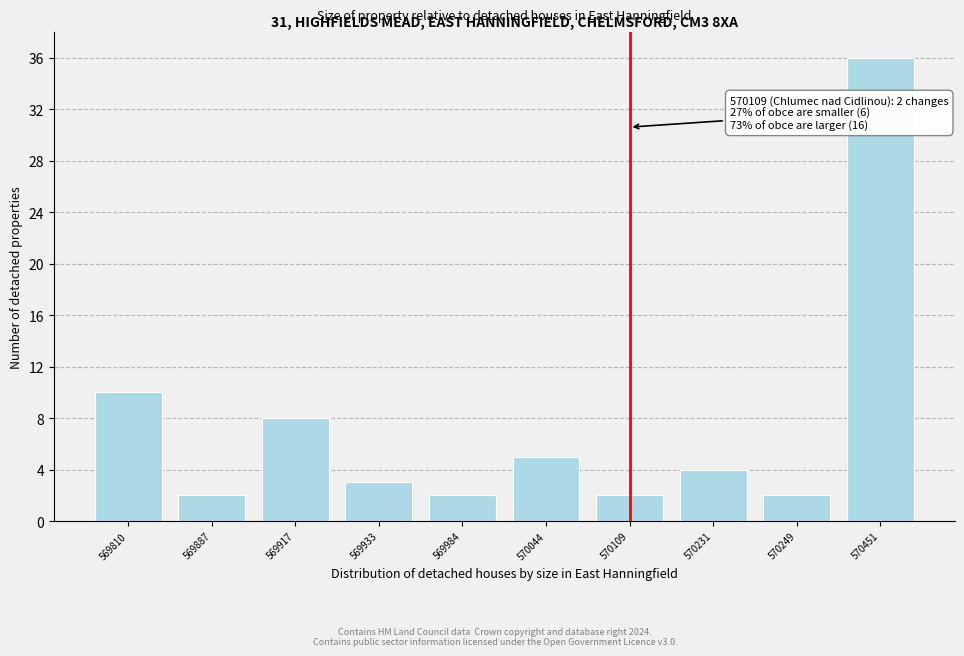

Reading right to left, extract all data points from this chart.

36	2	4	2	5	2	3	8	2	10